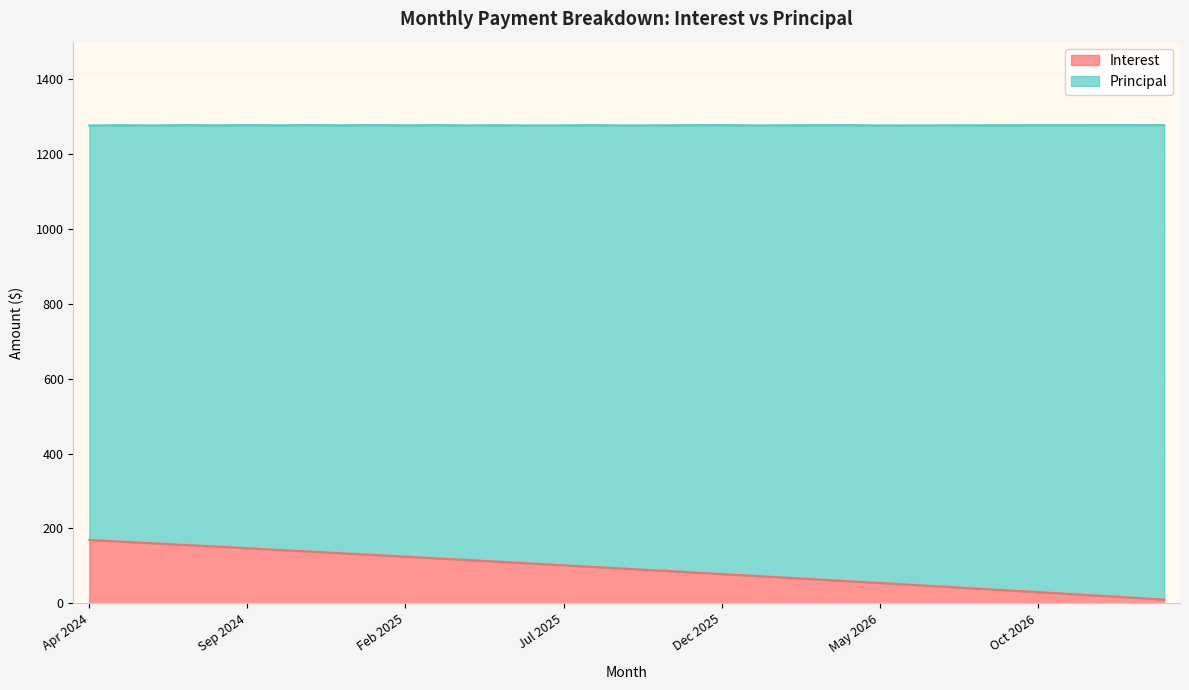

List the labels in order of value, smallest first.

Feb 2027, Jan 2027, Dec 2026, Nov 2026, Oct 2026, Sep 2026, Aug 2026, Jul 2026, Jun 2026, May 2026, Apr 2026, Mar 2026, Feb 2026, Jan 2026, Dec 2025, Nov 2025, Oct 2025, Sep 2025, Aug 2025, Jul 2025, Jun 2025, May 2025, Apr 2025, Mar 2025, Feb 2025, Jan 2025, Dec 2024, Nov 2024, Oct 2024, Sep 2024, Aug 2024, Jul 2024, Jun 2024, May 2024, Apr 2024